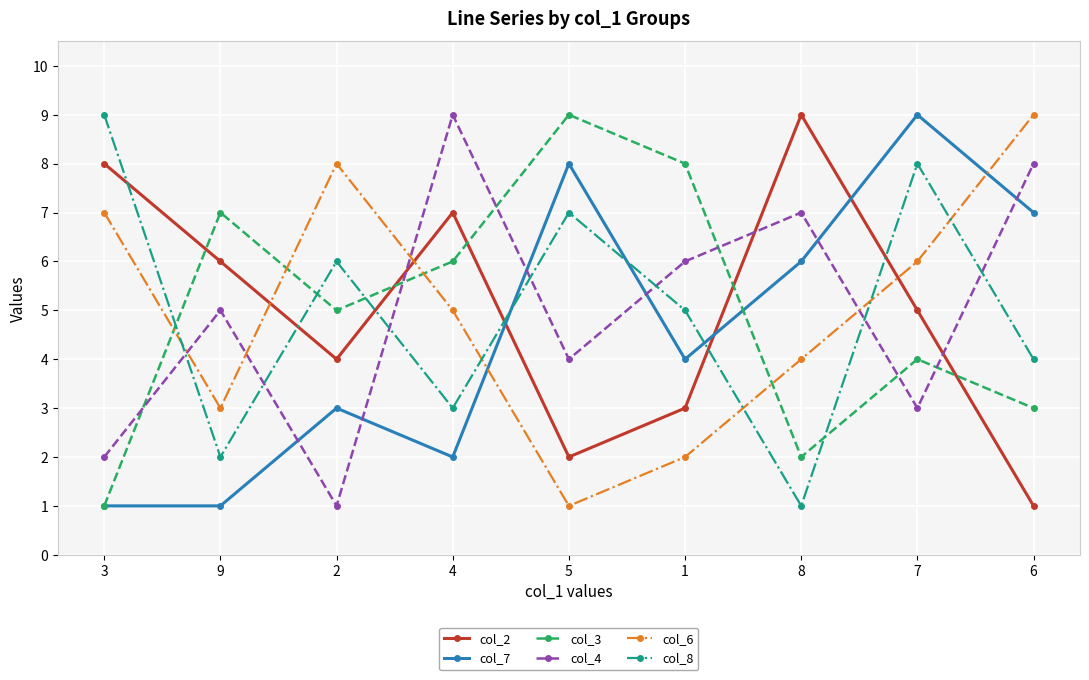

What position from the right is 9?

8